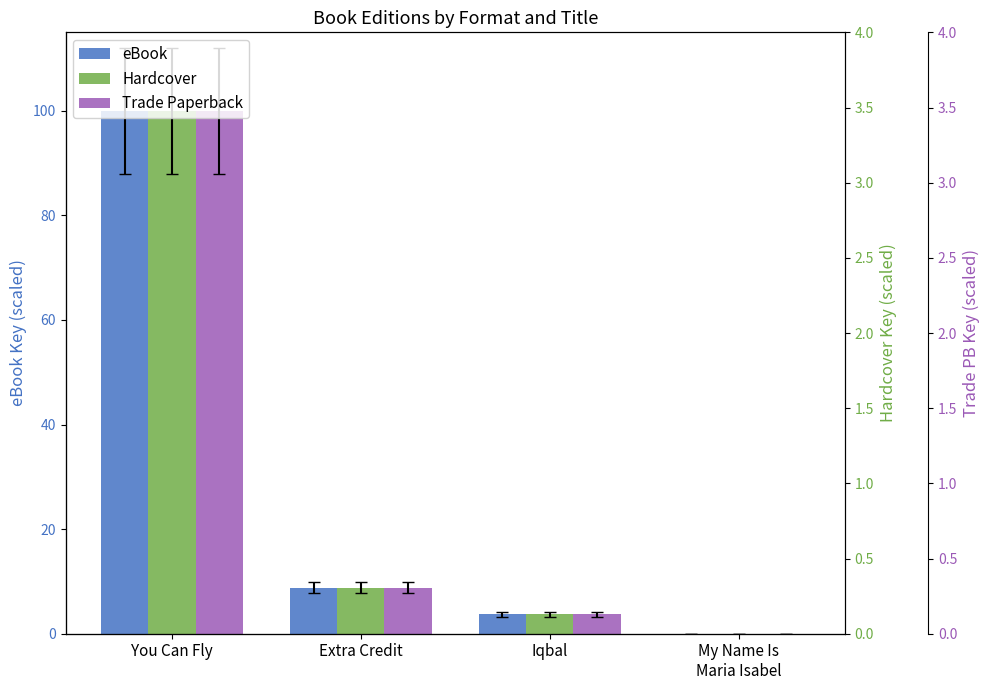

Reading left to right, list all the values displayed in this chart.

eBook: 100.0	8.8	3.7	0.0
Hardcover: 100.0	8.8	3.7	0.0
Trade Paperback: 100.0	8.8	3.7	0.0